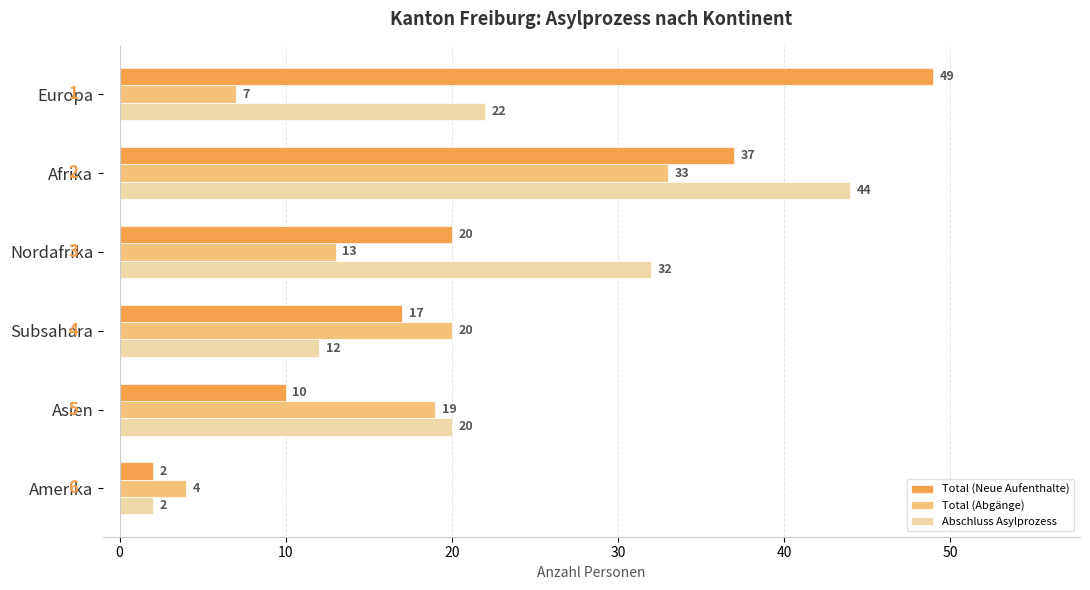

Which series has the widest spread of values?

Total (Neue Aufenthalte)